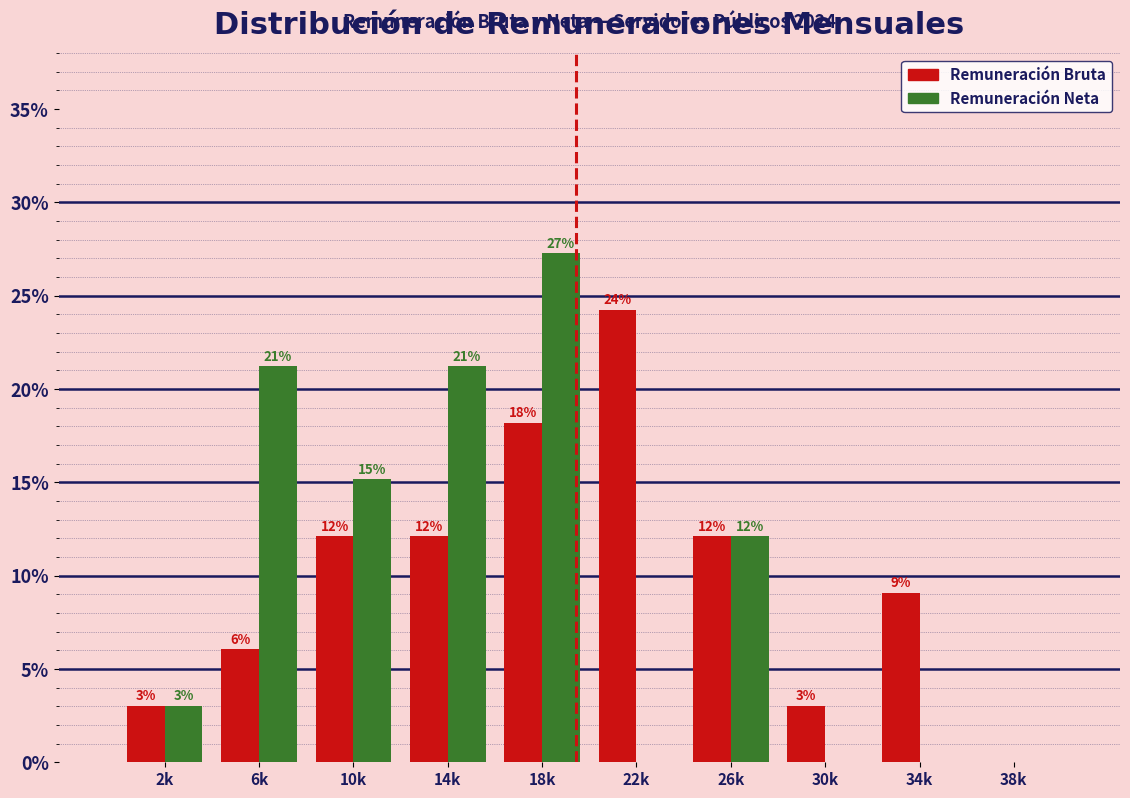

How many groups of bars are there?

10